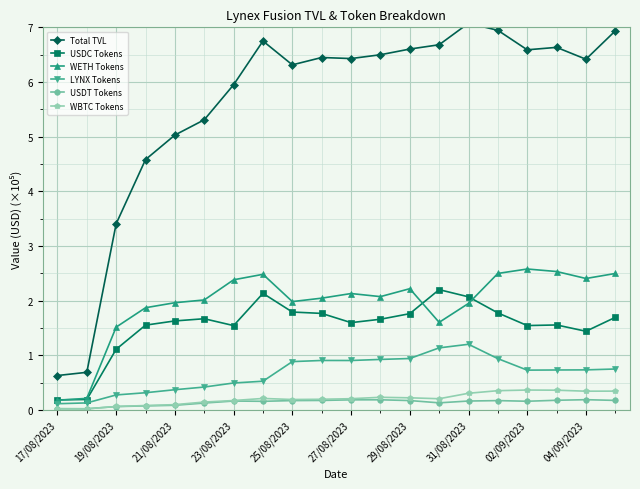

Is the value of LYNX Tokens at 27/08/2023 greater than the value of USDT Tokens at 04/09/2023?

Yes